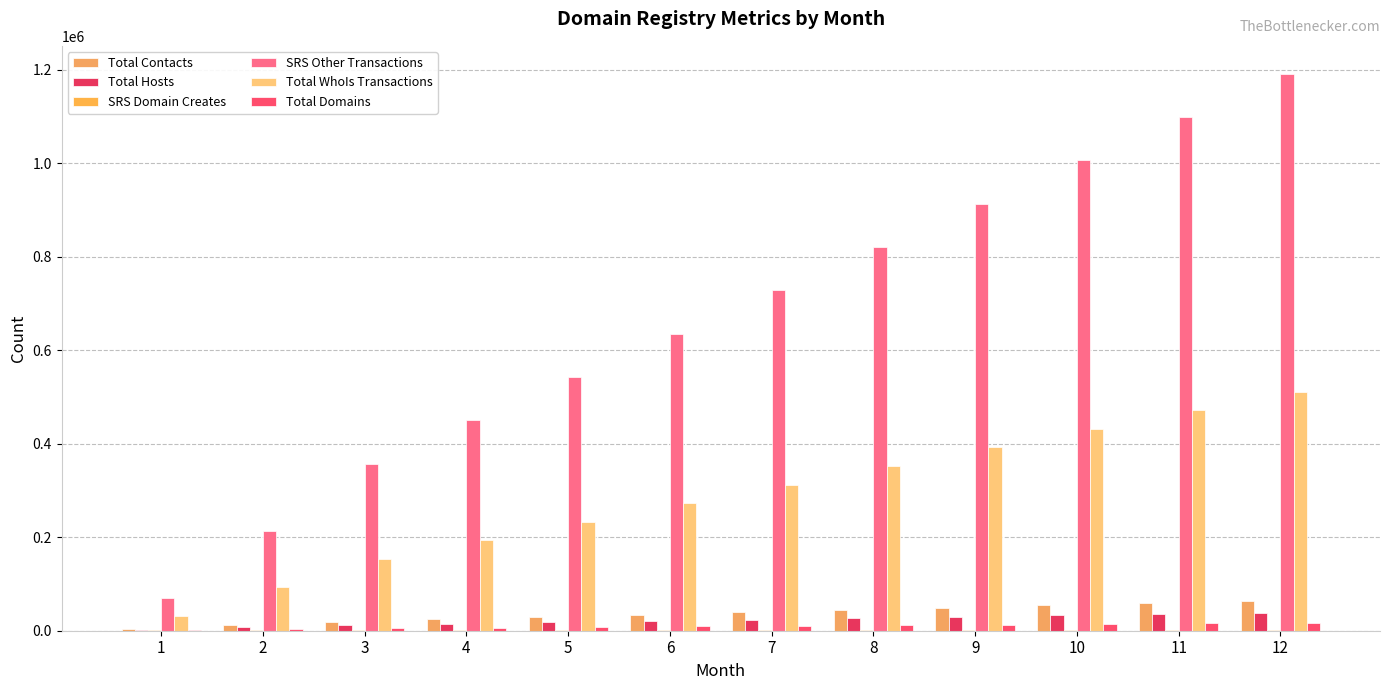

Which series has the widest spread of values?

SRS Other Transactions